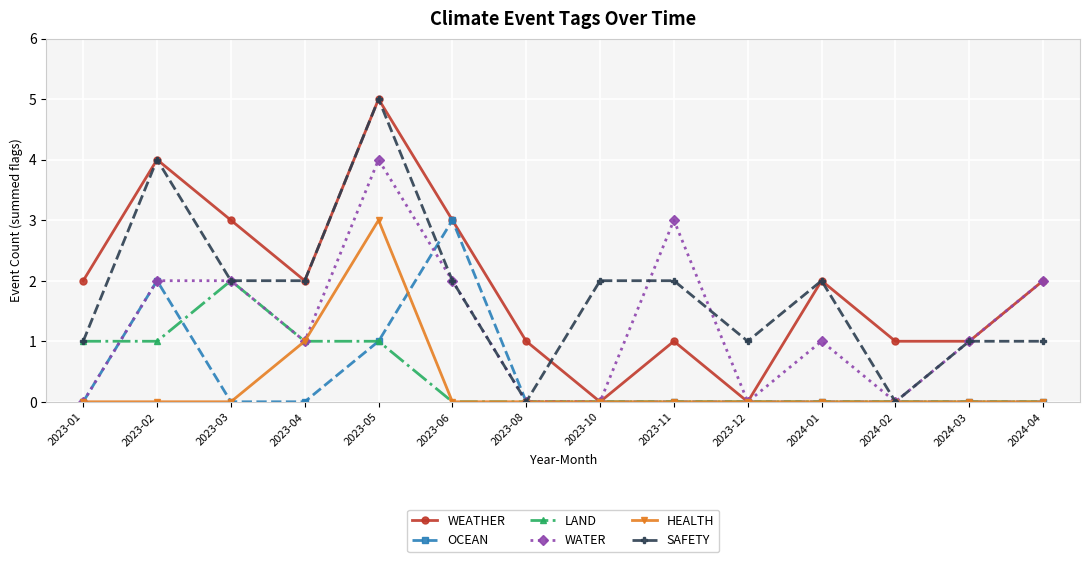

What is the label of the 4th point from the right?

2024-01